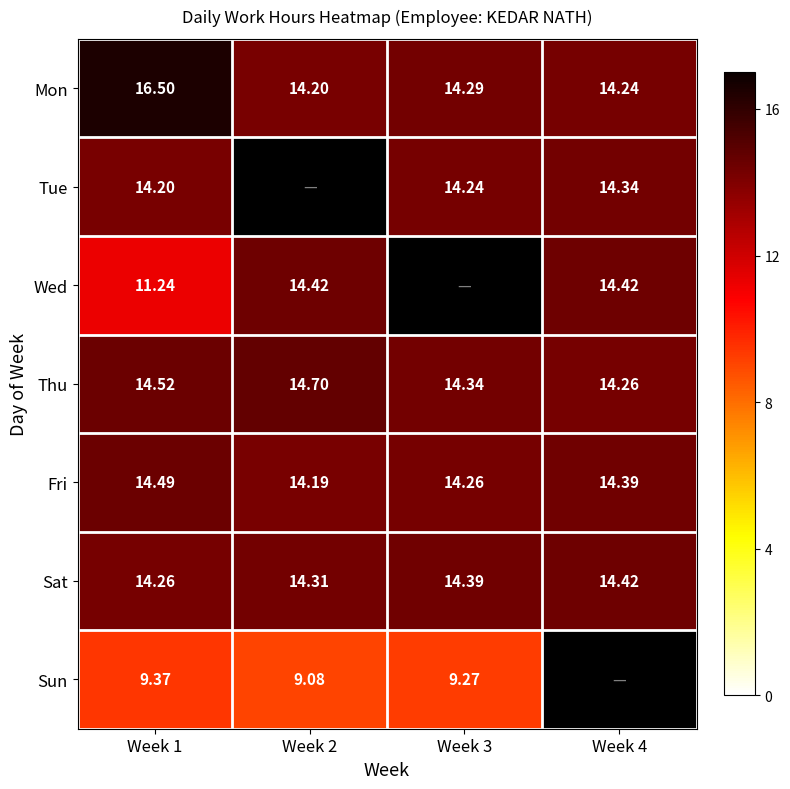

What is the approximate value of Sat at Week 3?

14.4